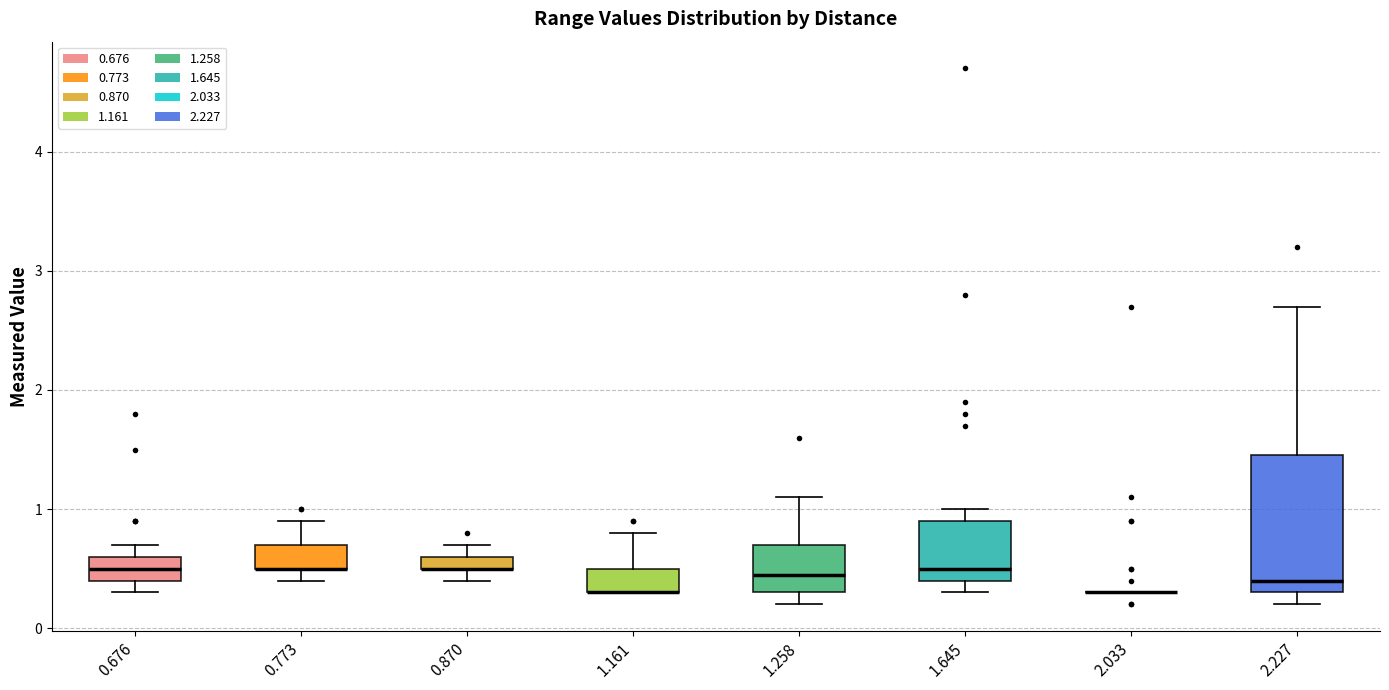

Comparing the boxes themselves (not the whiskers), which one is the tallest?

2.227